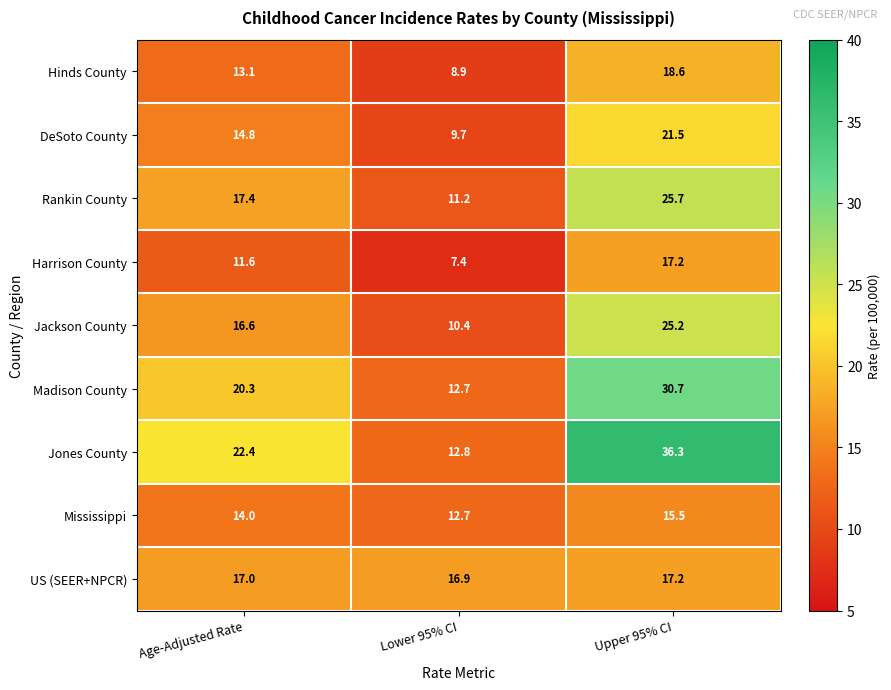

What is the spread (max minus min) of values at Upper 95% CI?

20.8